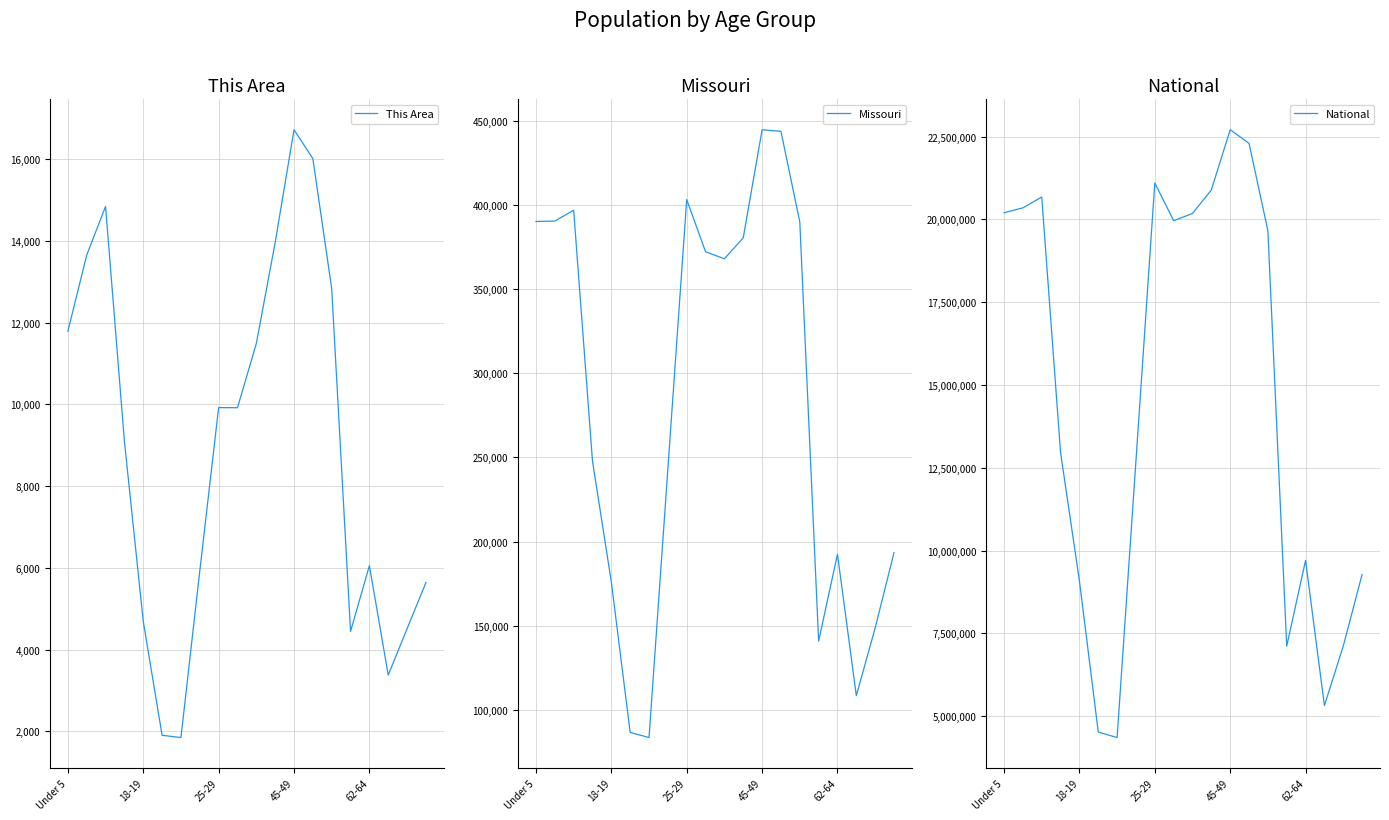

Reading left to right, list all the values displayed in this chart.

This Area: 11789	13653	14842	9095	4688	1901	1846	5924	9920	9917	11489	13959	16720	16012	12829	4443	6052	3375	4509	5640
Missouri: 390237	390463	396925	247811	175975	86528	83511	243250	403239	372228	368070	380546	444766	443806	389985	140830	192463	108394	148659	193437
National: 20201362	20348657	20677194	12954254	9086089	4519129	4354294	12712576	21101849	19962099	20179642	20890964	22708591	22298125	19664805	7113727	9704197	5319902	7115361	9278166